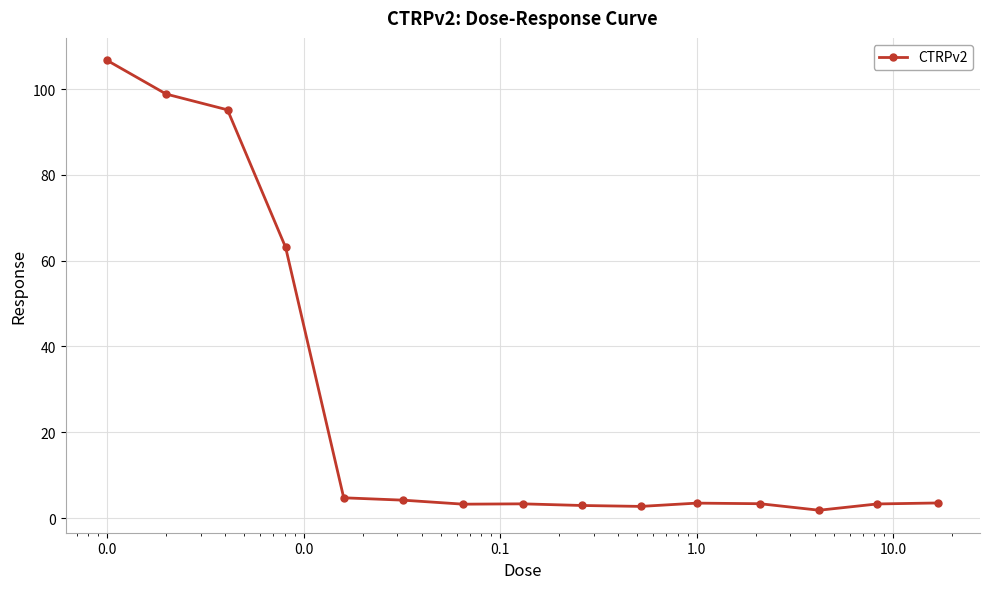

What is the difference between the second highest and minimum values?

97.0